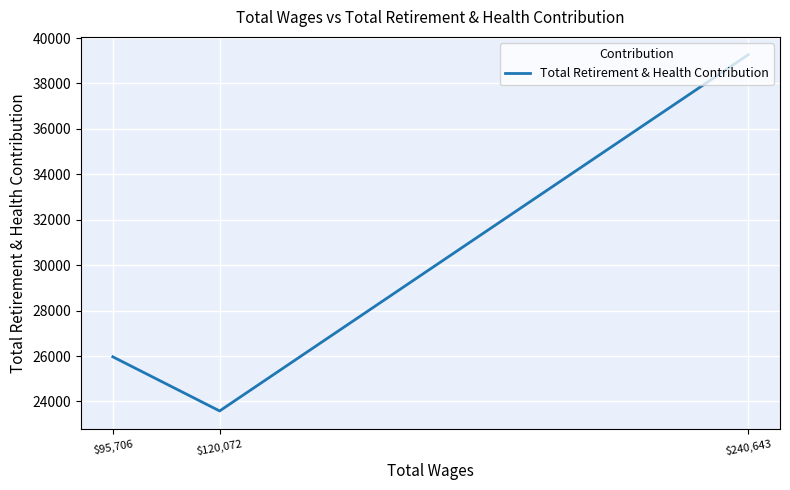

Rank the categories by value from lowest to highest.

$120,072, $95,706, $240,643